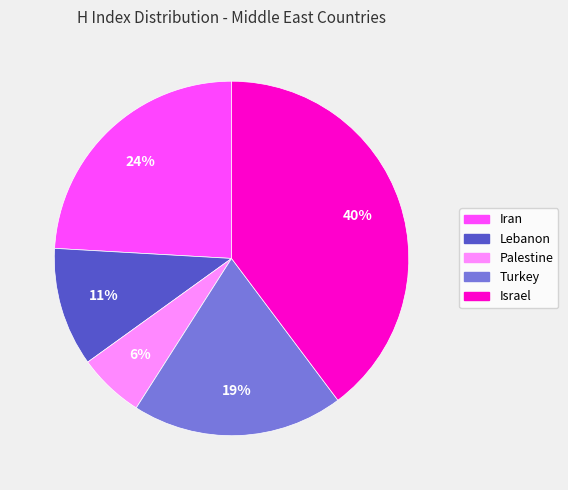

How many segments does this pie chart have?

5